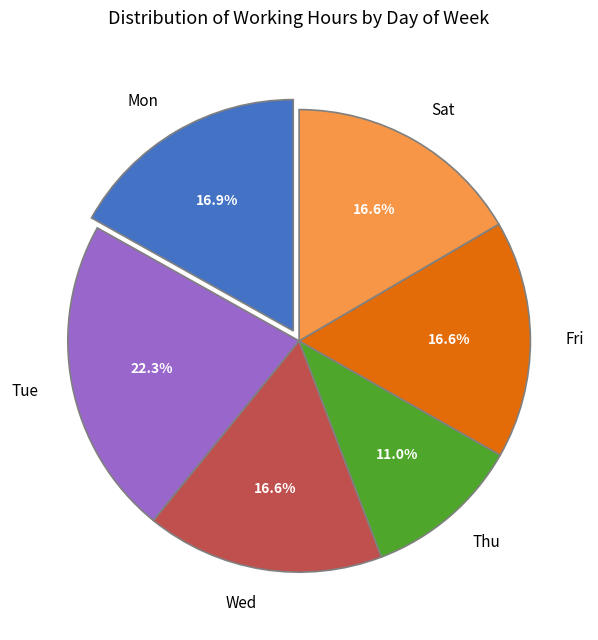

Which slice is the largest?

Tue